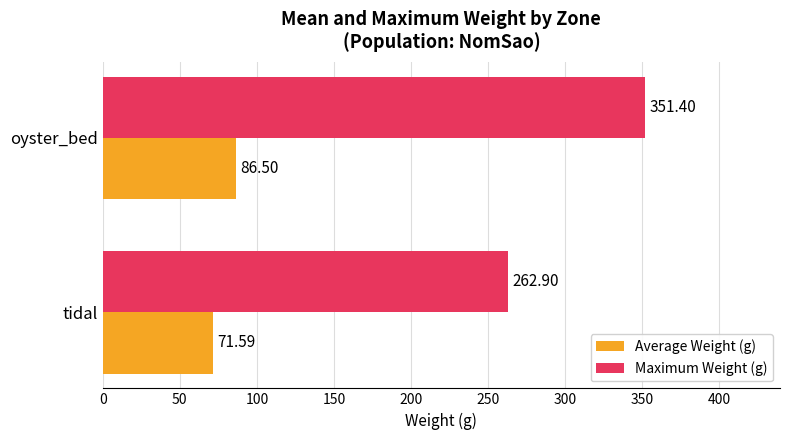

What is the difference between the highest and lowest values at tidal?

191.3